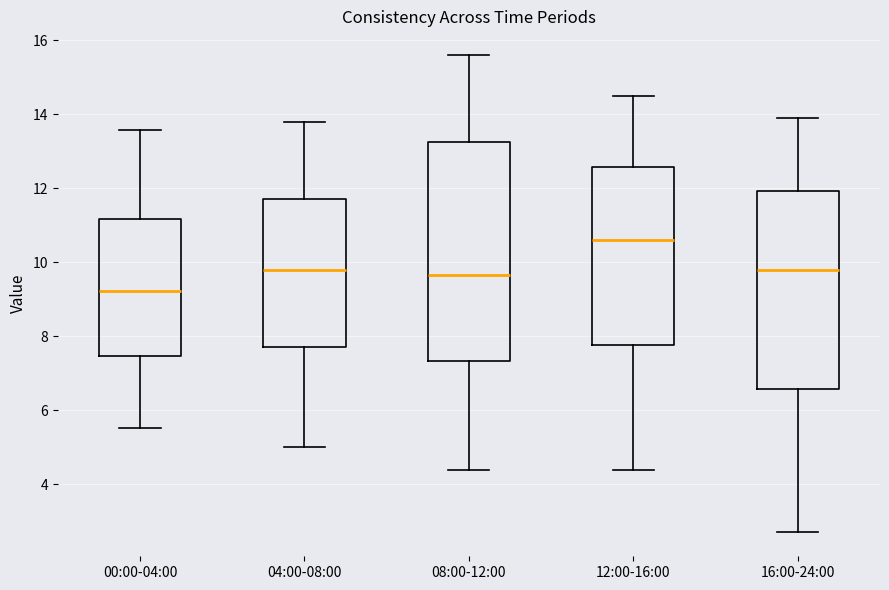

Reading left to right, read every box against the y-axis: the position of its median line, the range the box covers, and the ends of its whiskers. The values are not printed on the chart, so give them approximately, as read against the axis.

00:00-04:00: median 9.2, box 7.4 to 11.2, whiskers 5.6 to 13.6
04:00-08:00: median 9.8, box 7.8 to 11.8, whiskers 5.0 to 13.8
08:00-12:00: median 9.6, box 7.4 to 13.2, whiskers 4.4 to 15.6
12:00-16:00: median 10.6, box 7.8 to 12.6, whiskers 4.4 to 14.6
16:00-24:00: median 9.8, box 6.6 to 12.0, whiskers 2.8 to 14.0